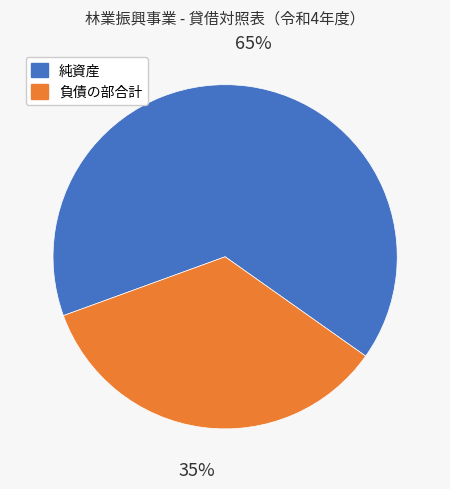

How many segments does this pie chart have?

2